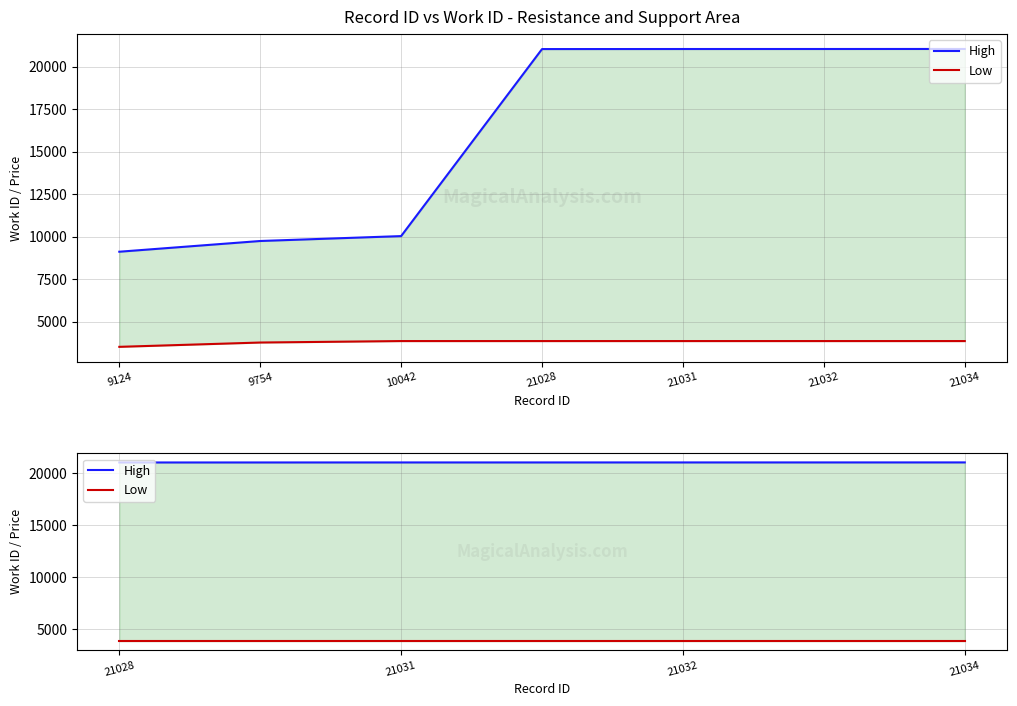

True or false: High and Low intersect in this chart.

False